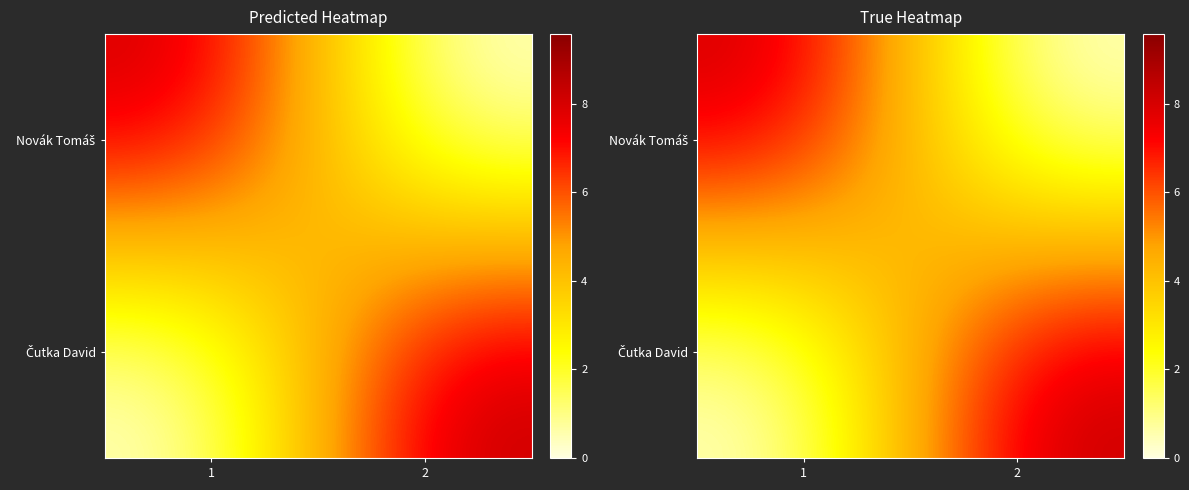

How many data points in Čutka David are above 8?

1